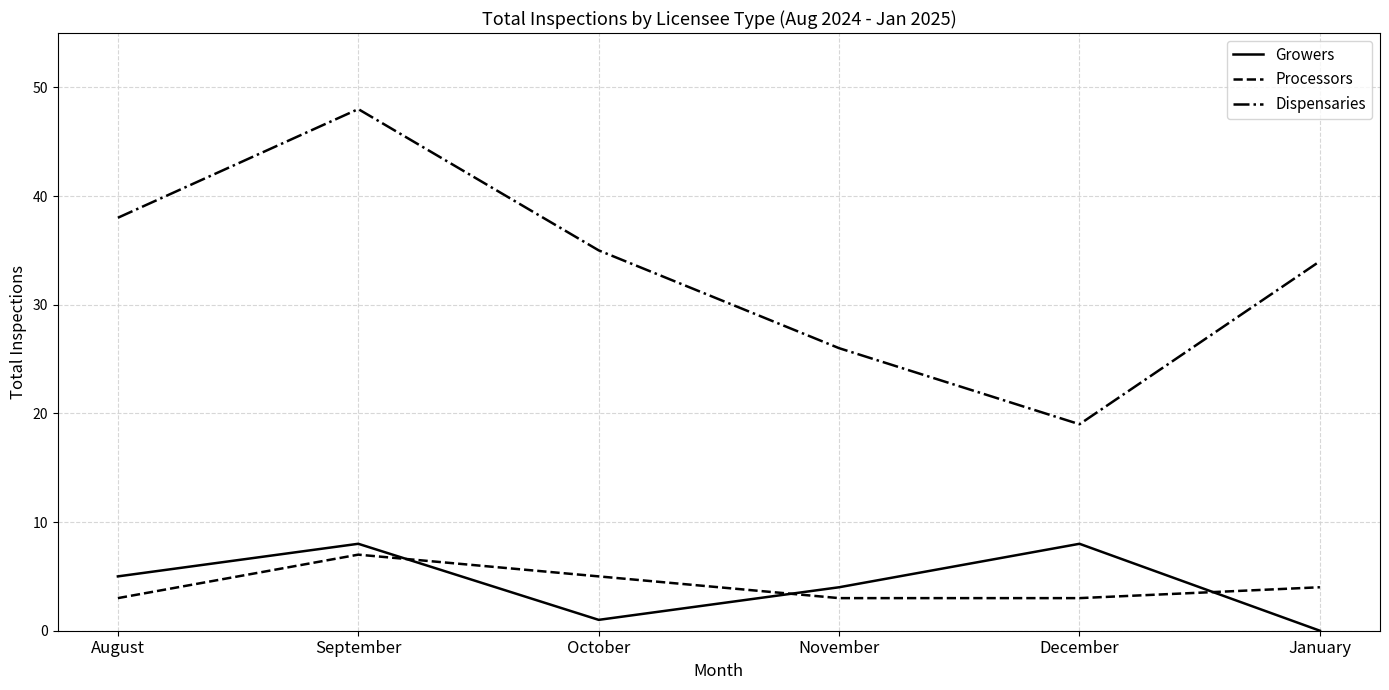

What is the difference between the Dispensaries values at December and November?

7